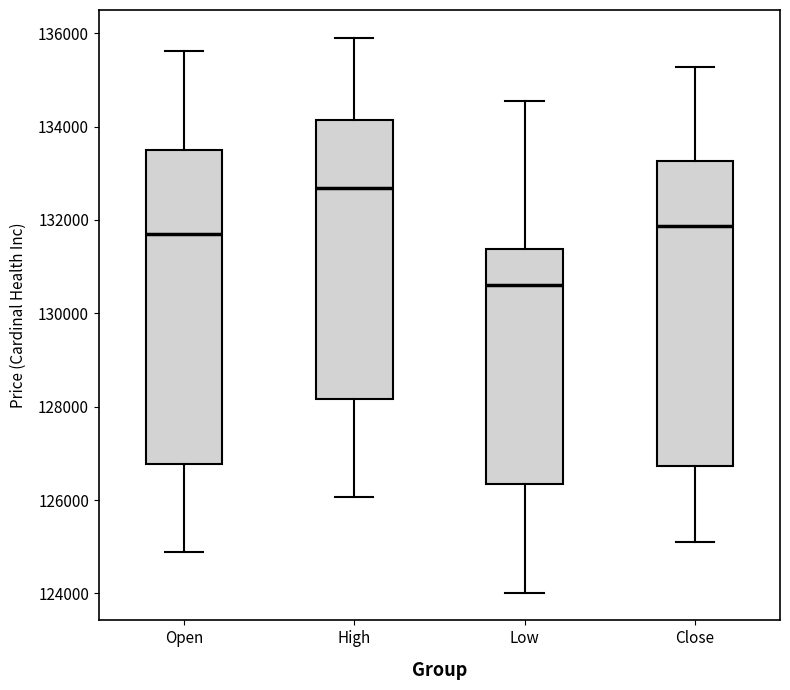

Reading left to right, read every box against the y-axis: the position of its median line, the range the box covers, and the ends of its whiskers. The values are not printed on the chart, so give them approximately, as read against the axis.

Open: median 131600, box 126800 to 133600, whiskers 124800 to 135600
High: median 132600, box 128200 to 134200, whiskers 126000 to 136000
Low: median 130600, box 126400 to 131400, whiskers 124000 to 134600
Close: median 131800, box 126800 to 133200, whiskers 125200 to 135200